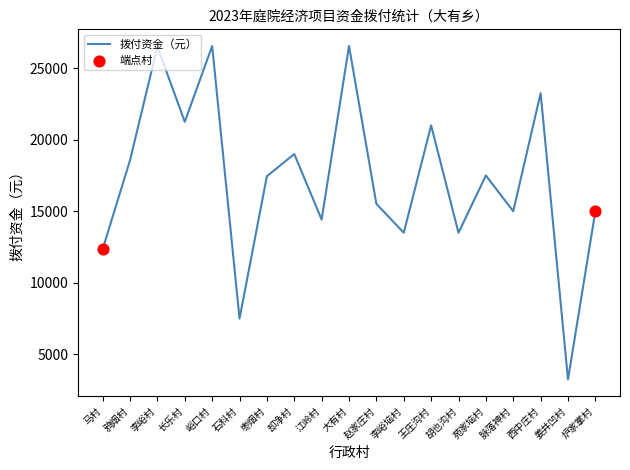

What is the ratio of the value at 苑家垴村 to the value at 李峪村?

0.7